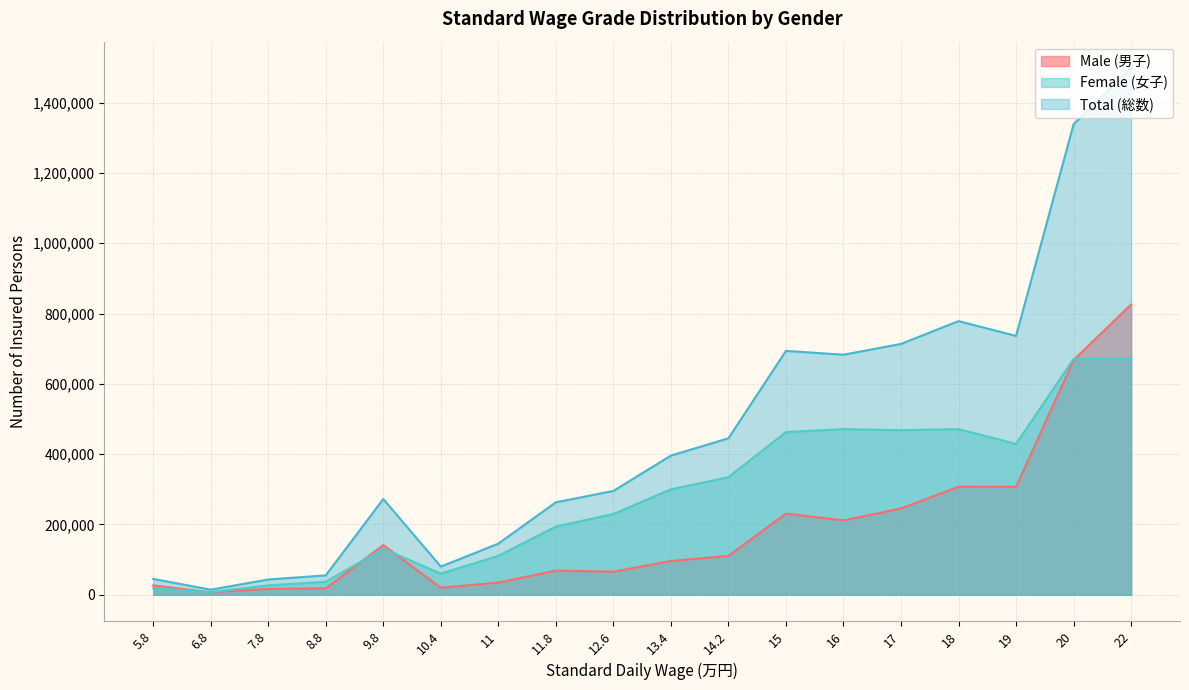

What is the total value across all series at 10.4?

160130